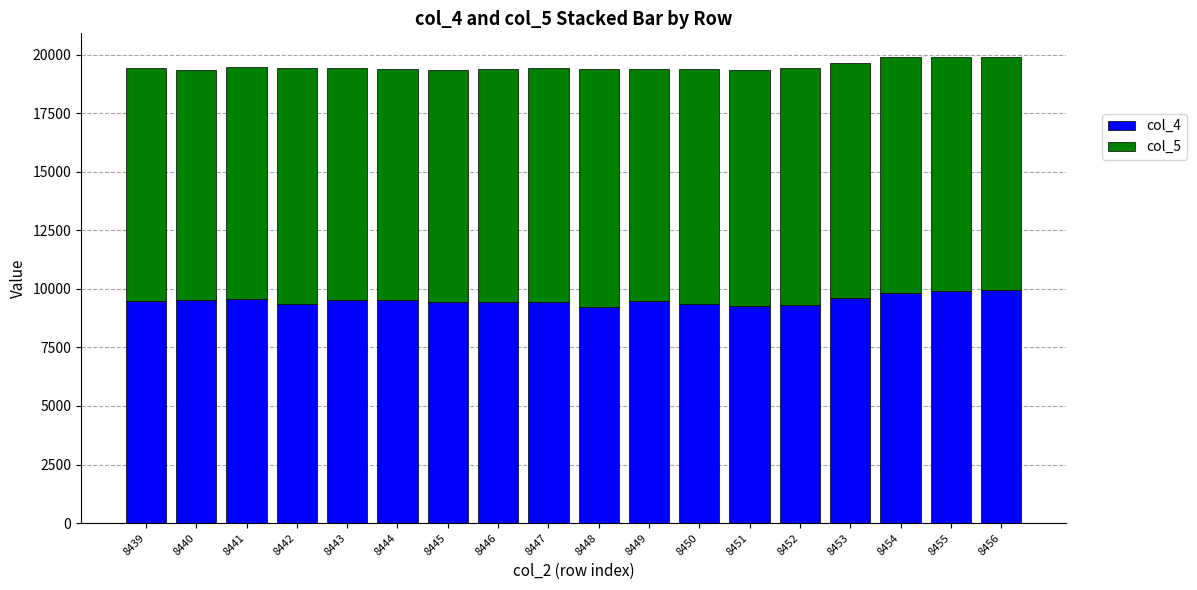

What is the lowest value of the col_4 series?

9235